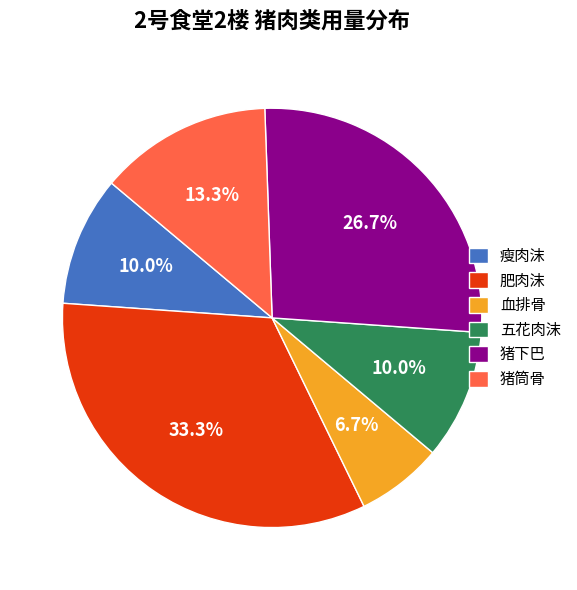

Which category has the biggest portion of the pie?

肥肉沫